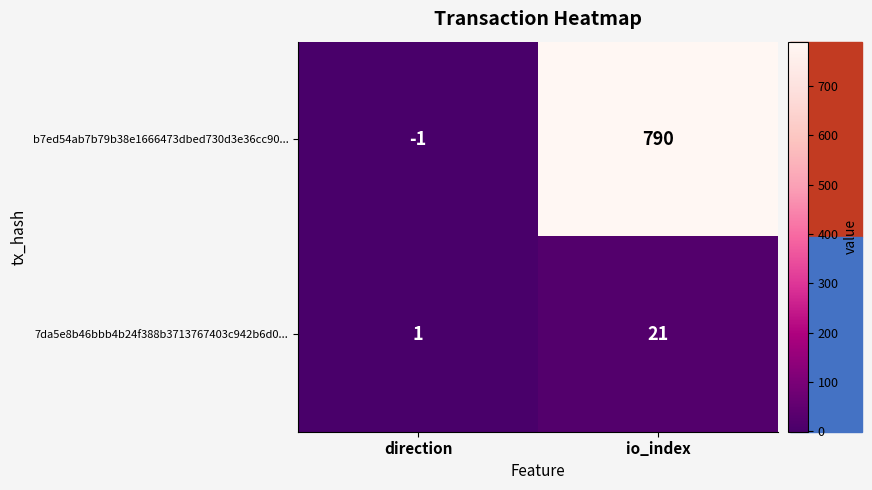

What is the difference between the maximum and minimum values in the b7ed54ab7b79b38e1666473dbed730d3e36cc90... series?

791